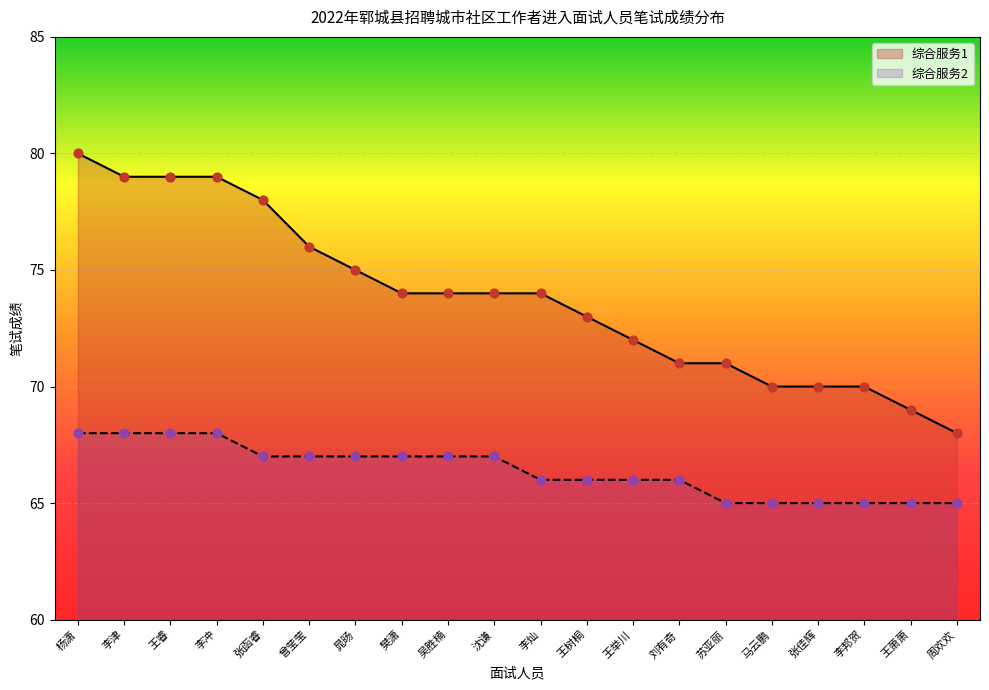

At how many categories does at least one series exceed 67?

20